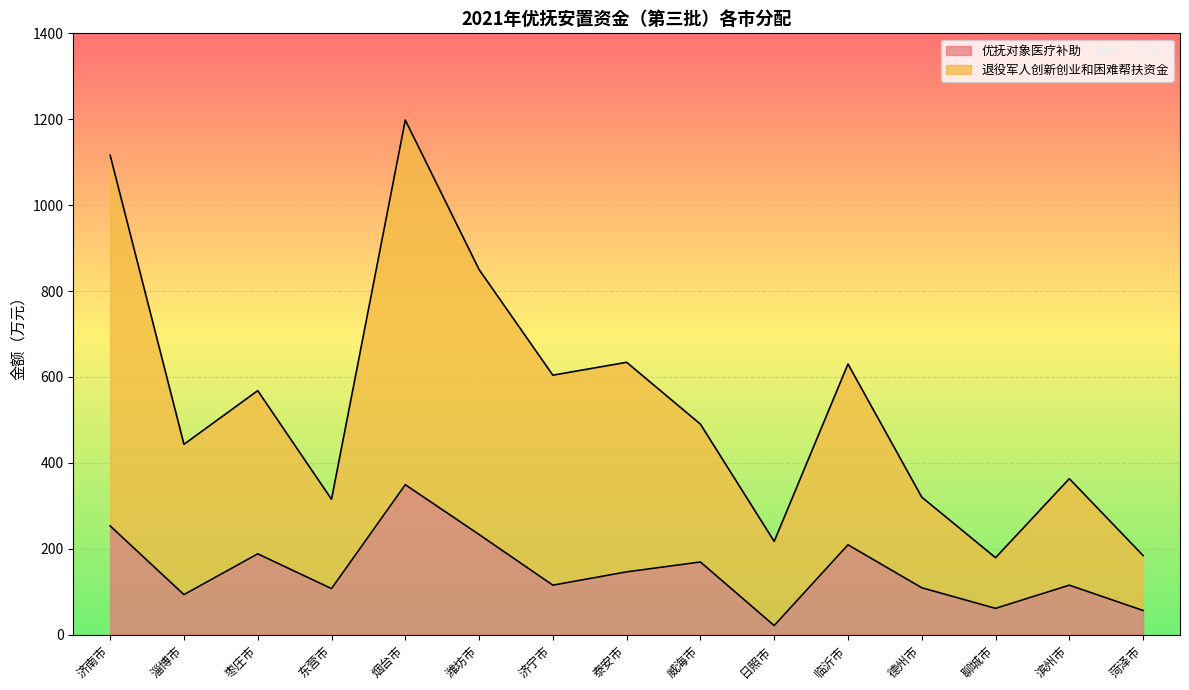

At which label is 退役军人创新创业和困难帮扶资金 closest to 688?

泰安市